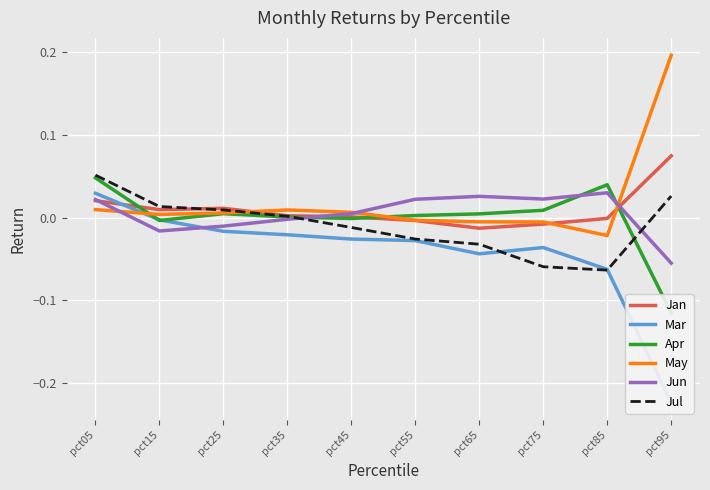

What is the difference between the maximum and minimum values in the Jul series?

0.1